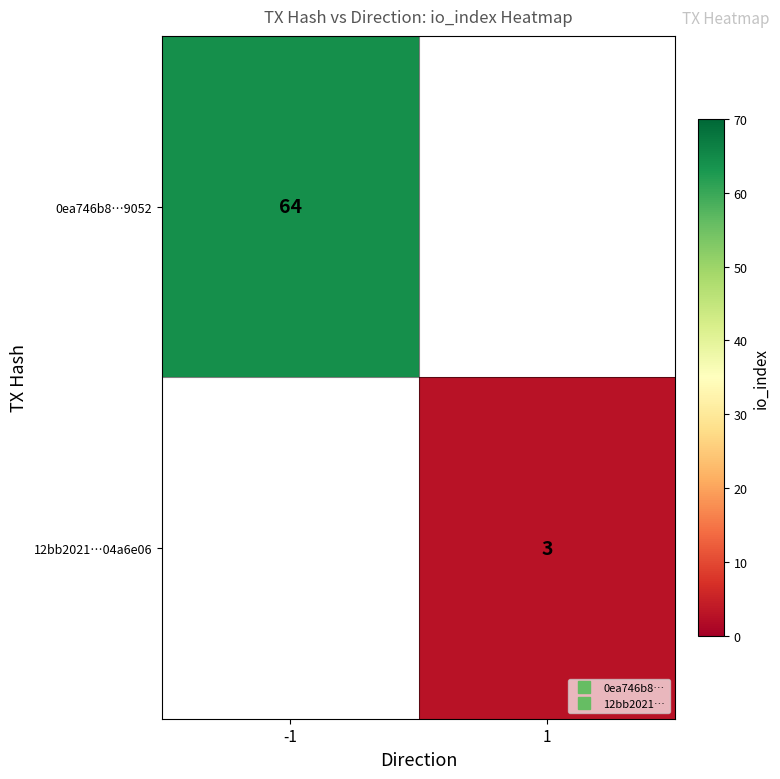

Is the value of 12bb2021…04a6e06 at -1 greater than the value of 0ea746b8…9052 at -1?

No